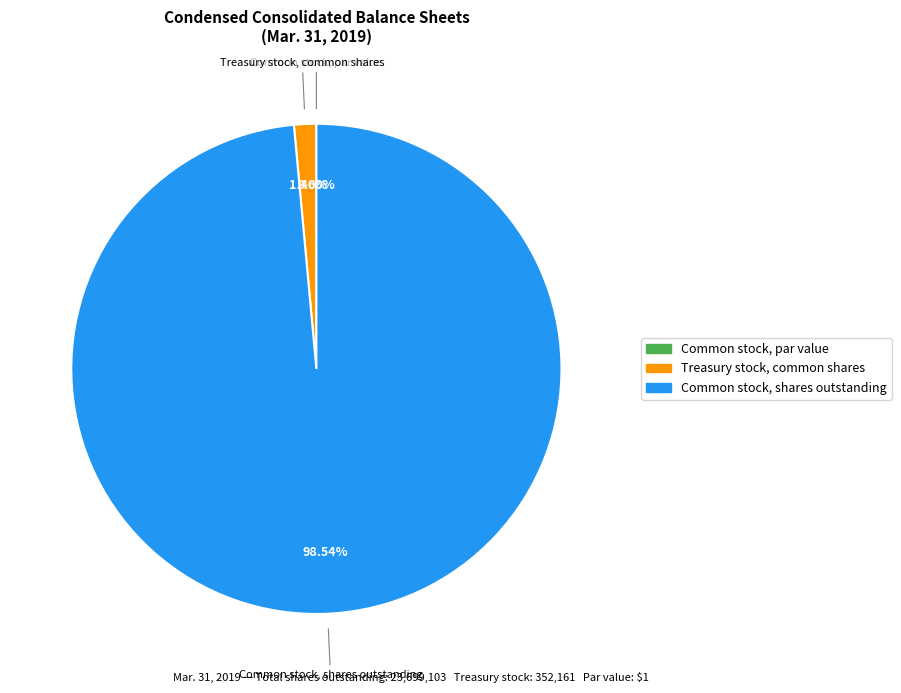

The Common stock, shares outstanding slice represents 99% of the pie. True or false?

True